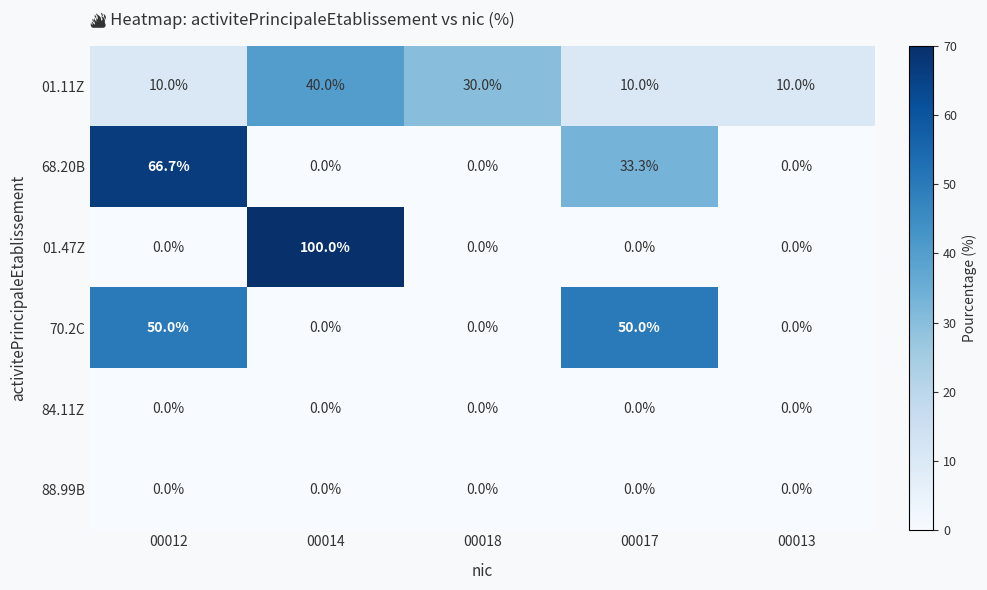

How many 01.11Z values are between 10 and 30?

4